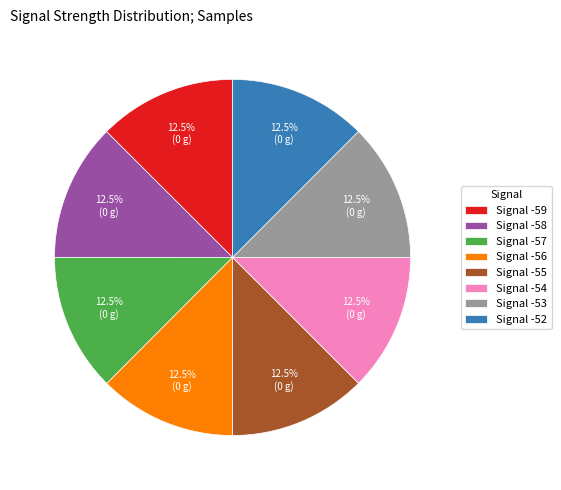

Approximately how many times larger is the value at Signal -53 compared to Signal -57?

1.0